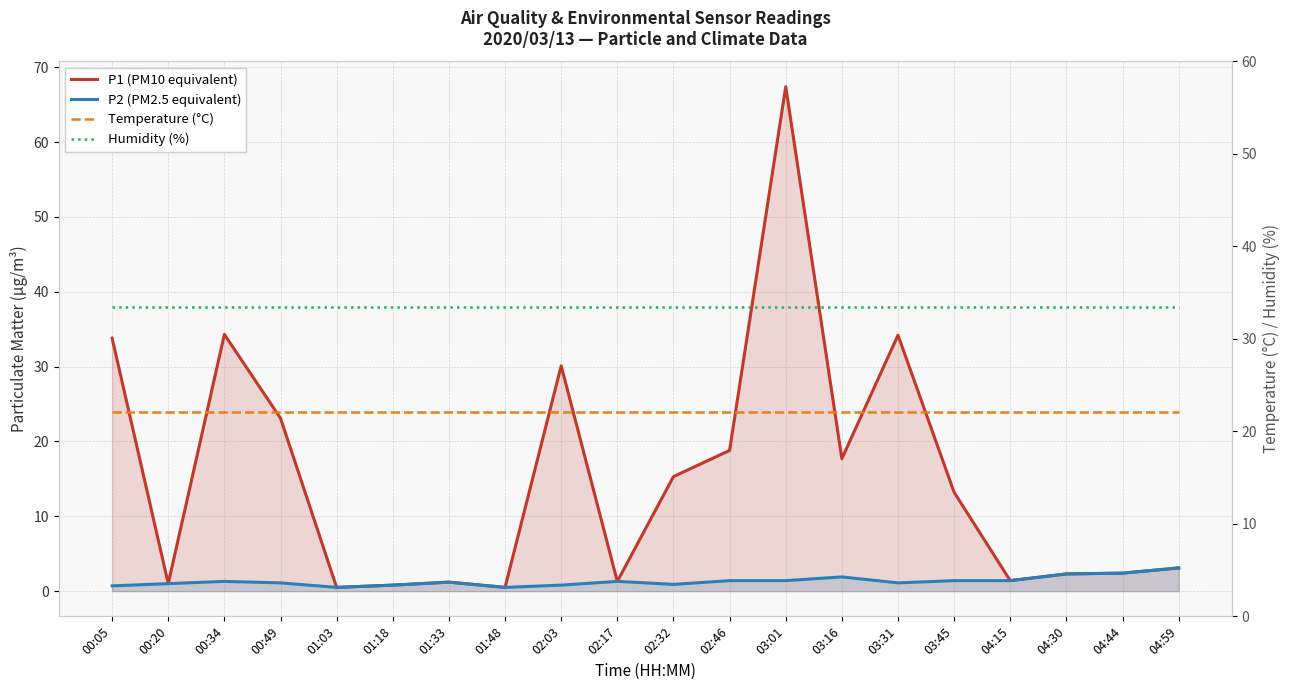

What are all the series names shown in the legend?

P1 (PM10 equivalent), P2 (PM2.5 equivalent), Temperature (°C), Humidity (%)